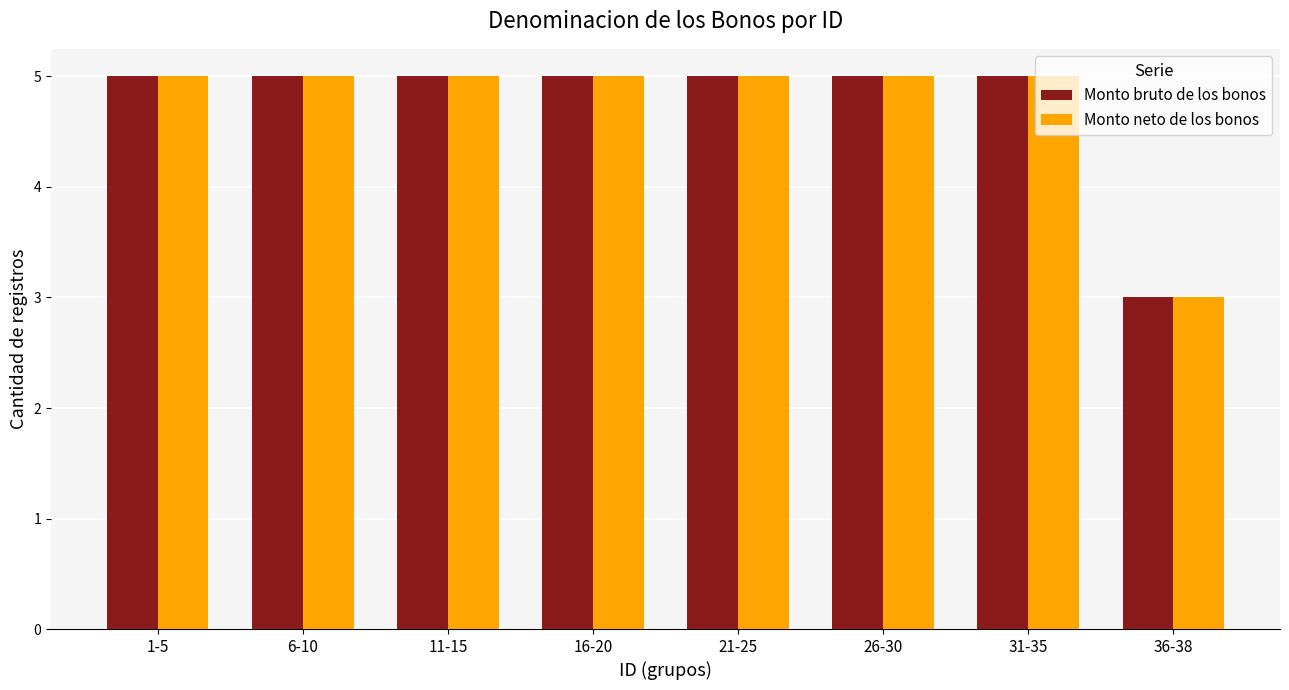

What is the total value across all series at 26-30?

10